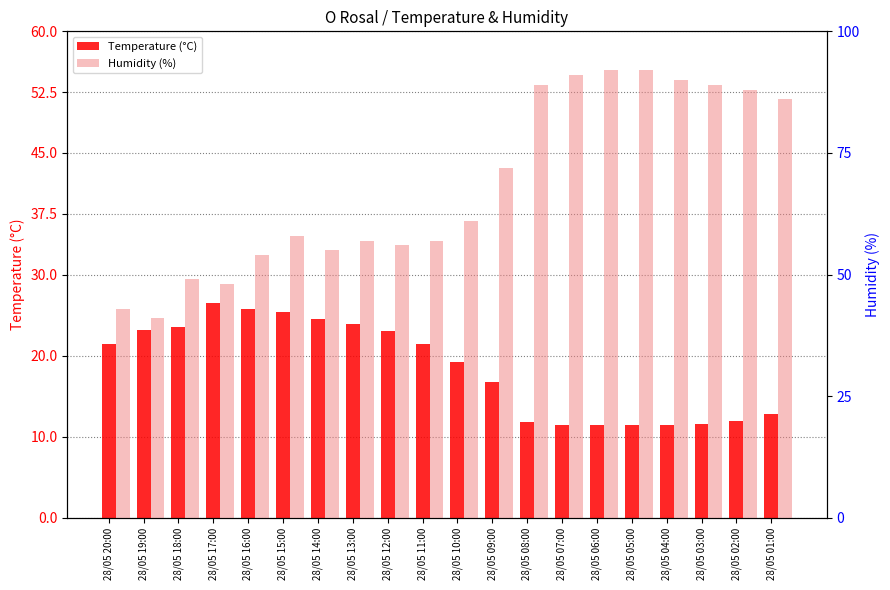

The value of Temperature (°C) at 28/05 01:00 is 8.8. True or false?

False